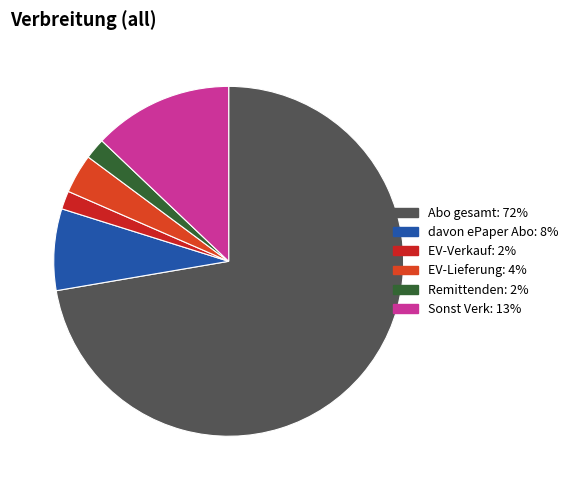

What is the total percentage of EV-Verkauf and Sonst Verk?

14.6%